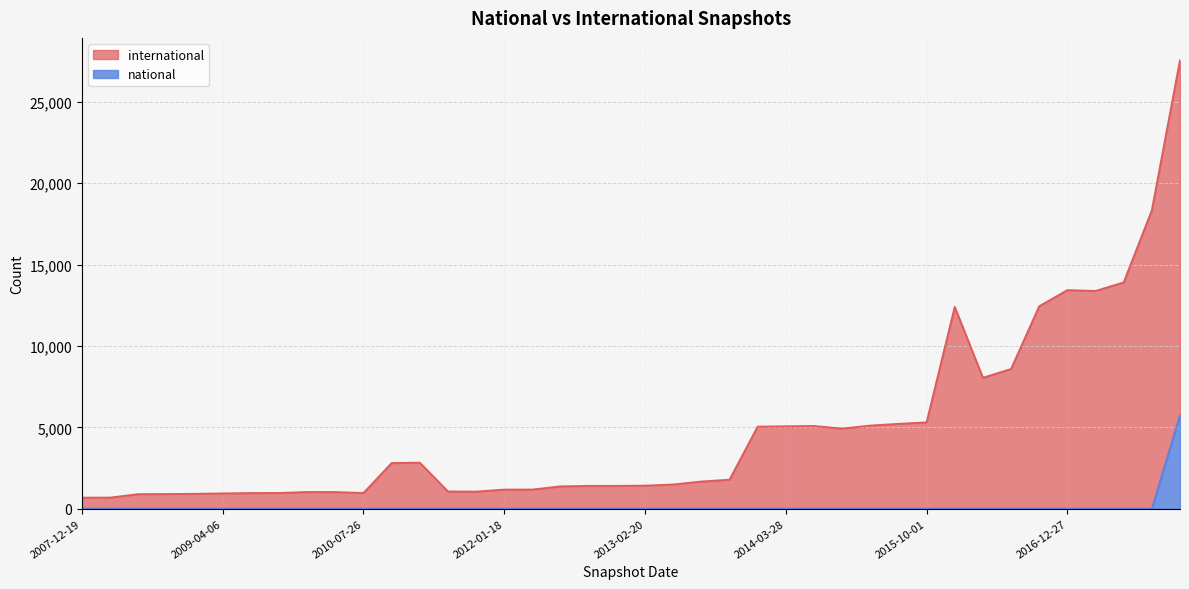

What is the value of the international point at the 32nd from the left?

12399